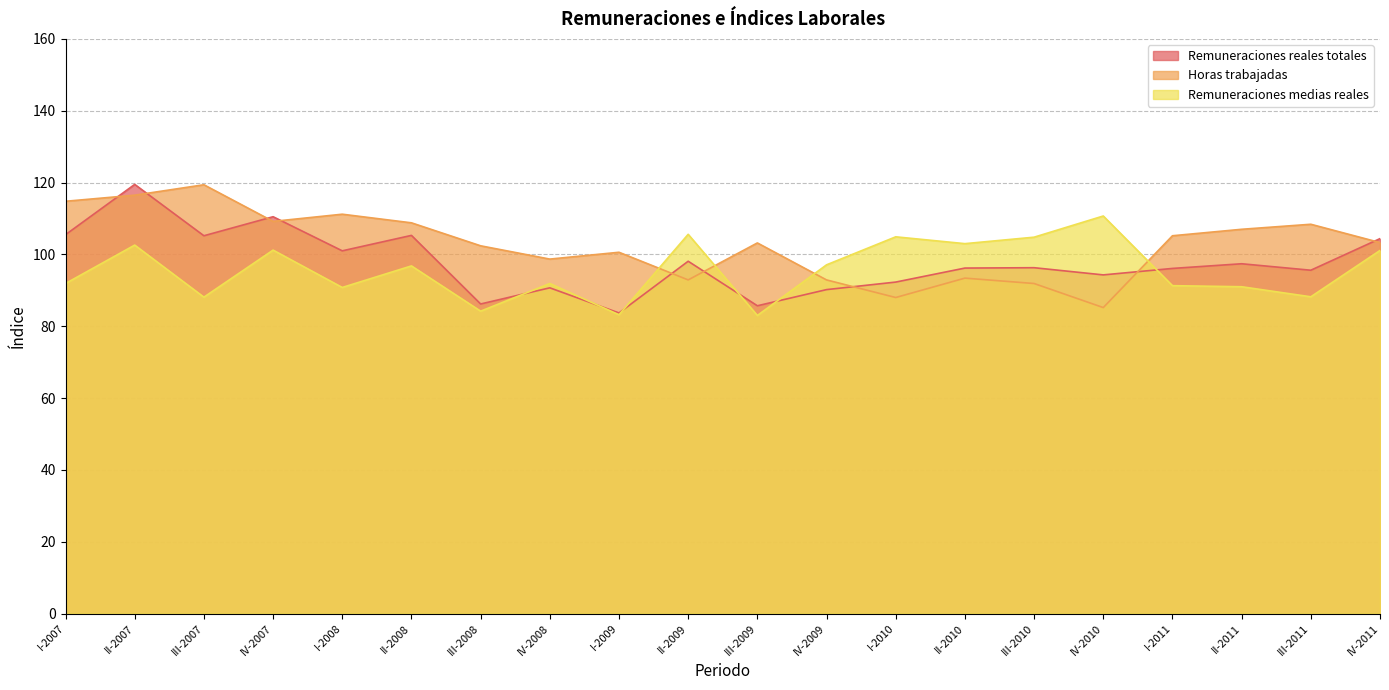

Which series has the largest total across all categories?

Horas trabajadas